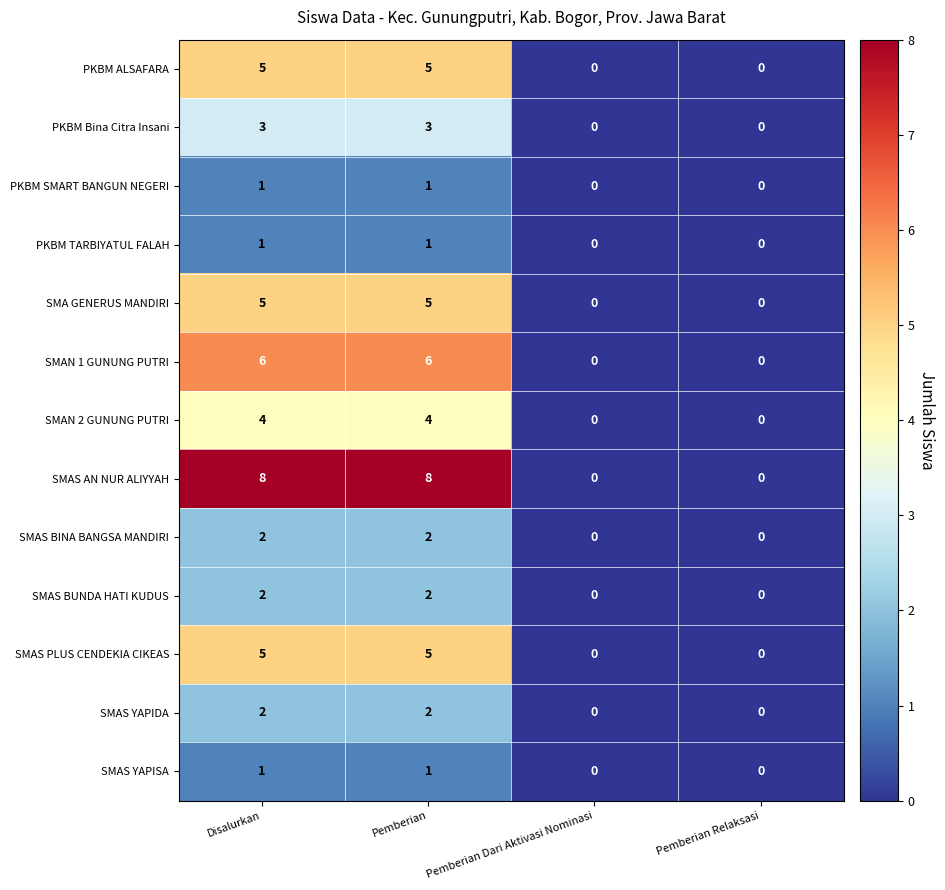

What is the sum of the SMAS AN NUR ALIYYAH values at Disalurkan and Pemberian?

16